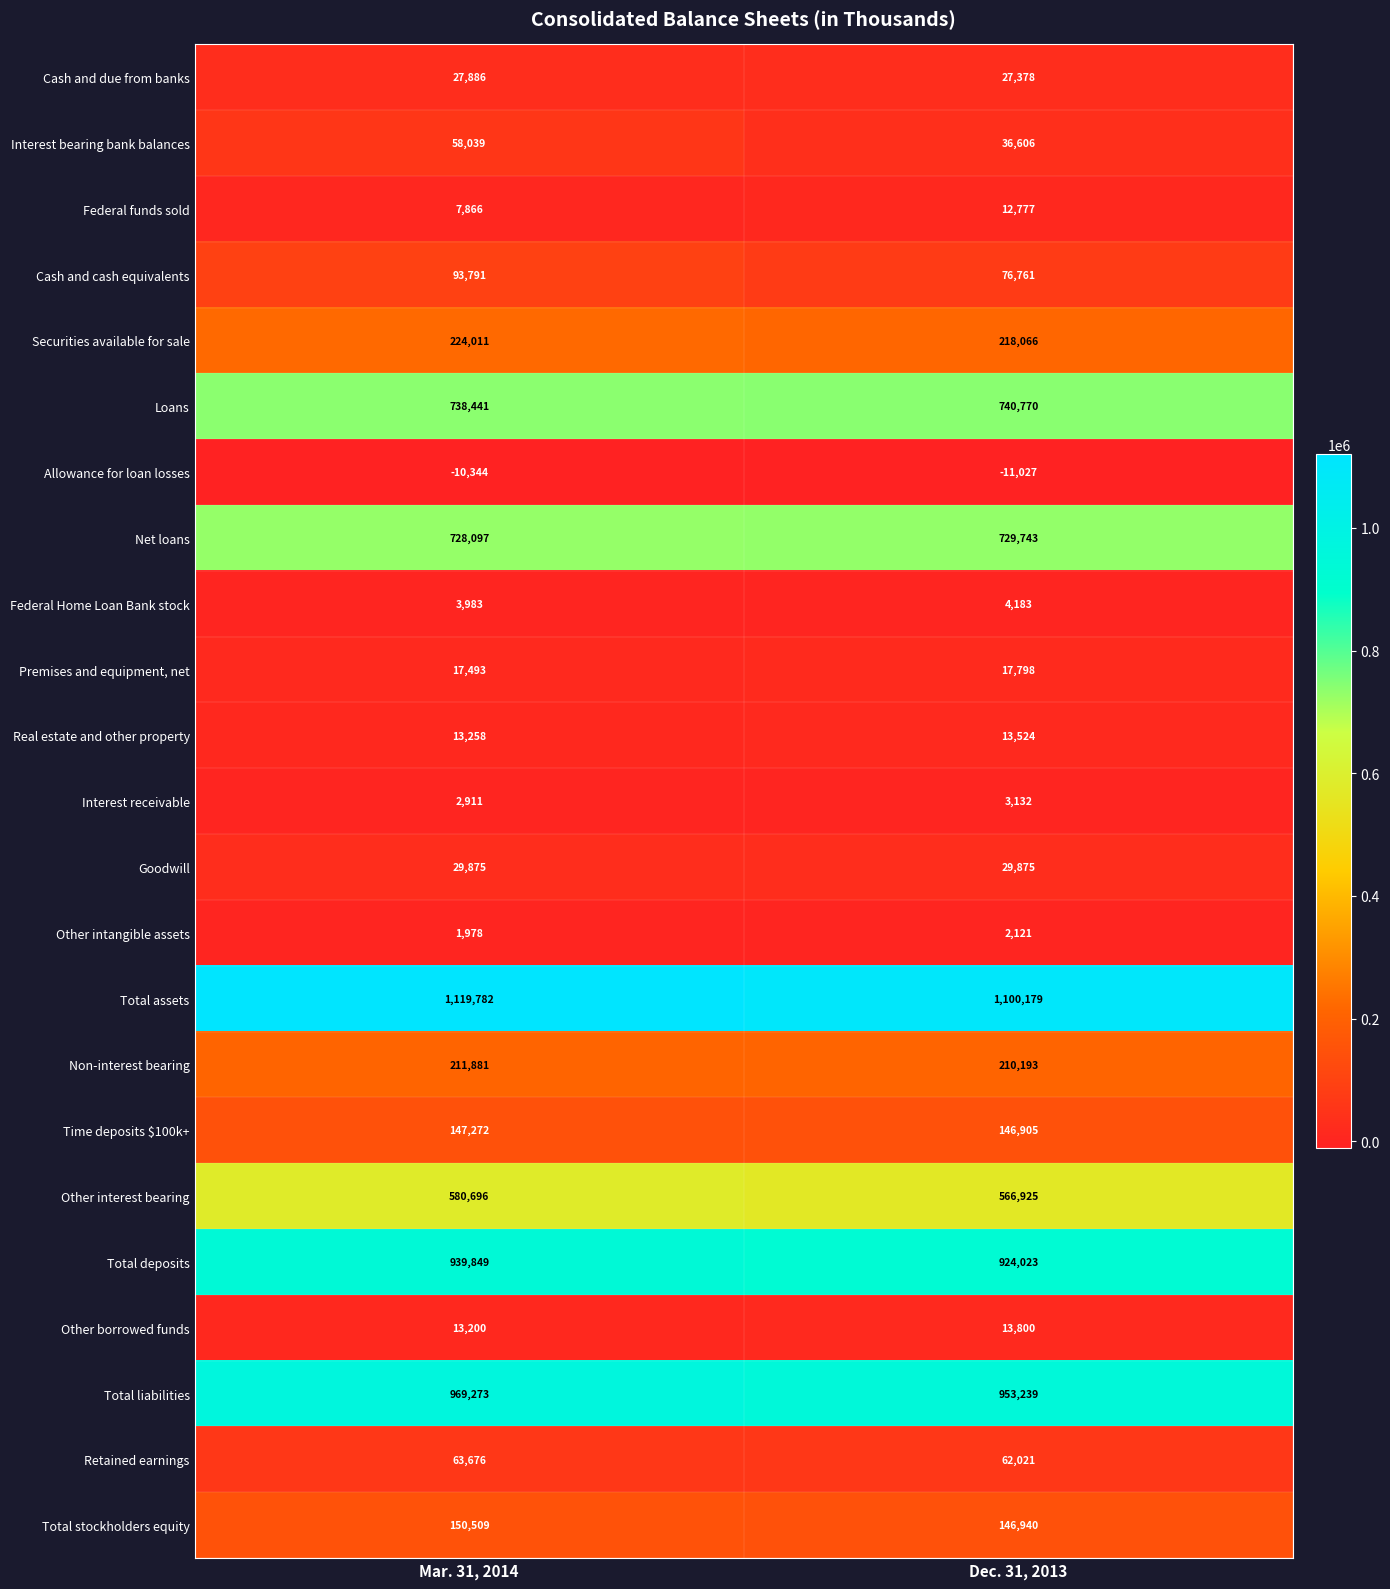

What is the sum of the Goodwill values at Mar. 31, 2014 and Dec. 31, 2013?

59750